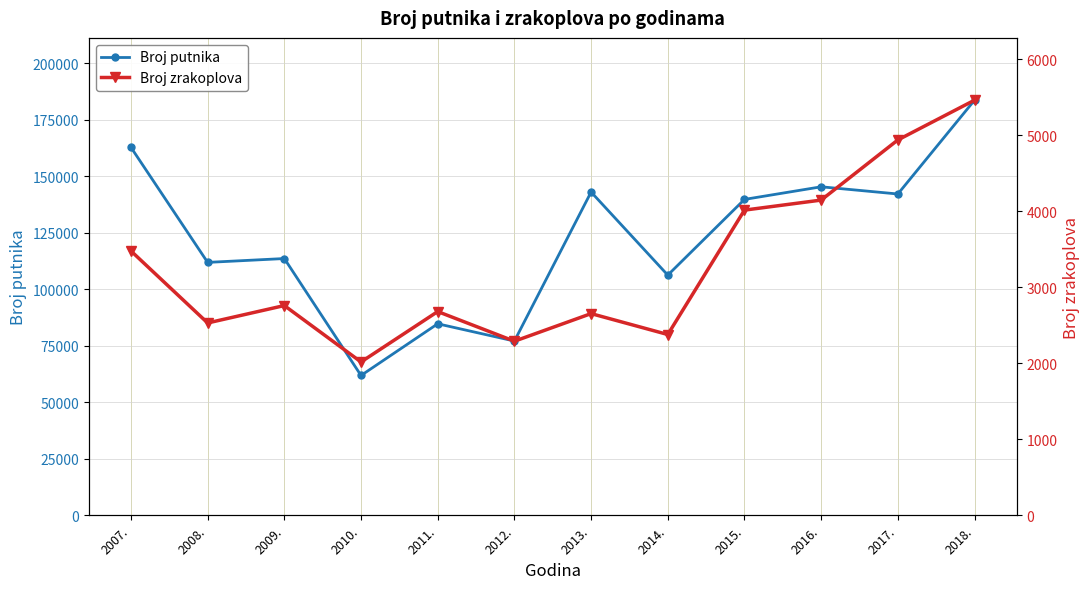

Between 2011. and 2015., which is larger?

2015.